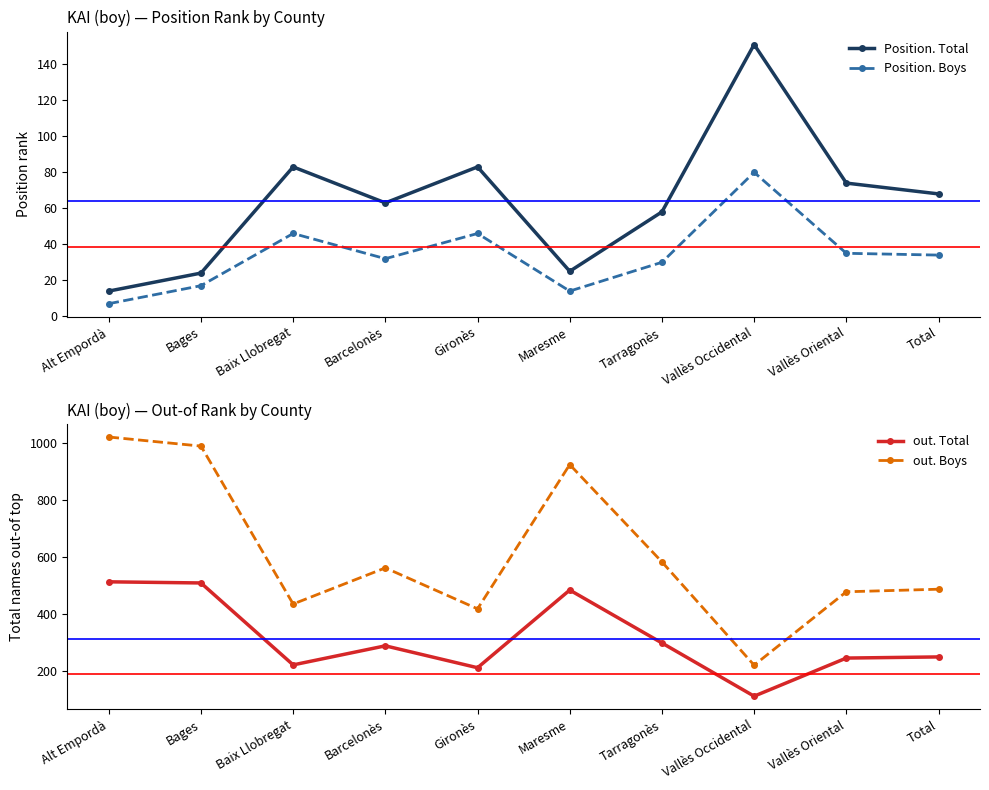

Is it true that Position. Total equals 151 at Vallès Occidental?

True